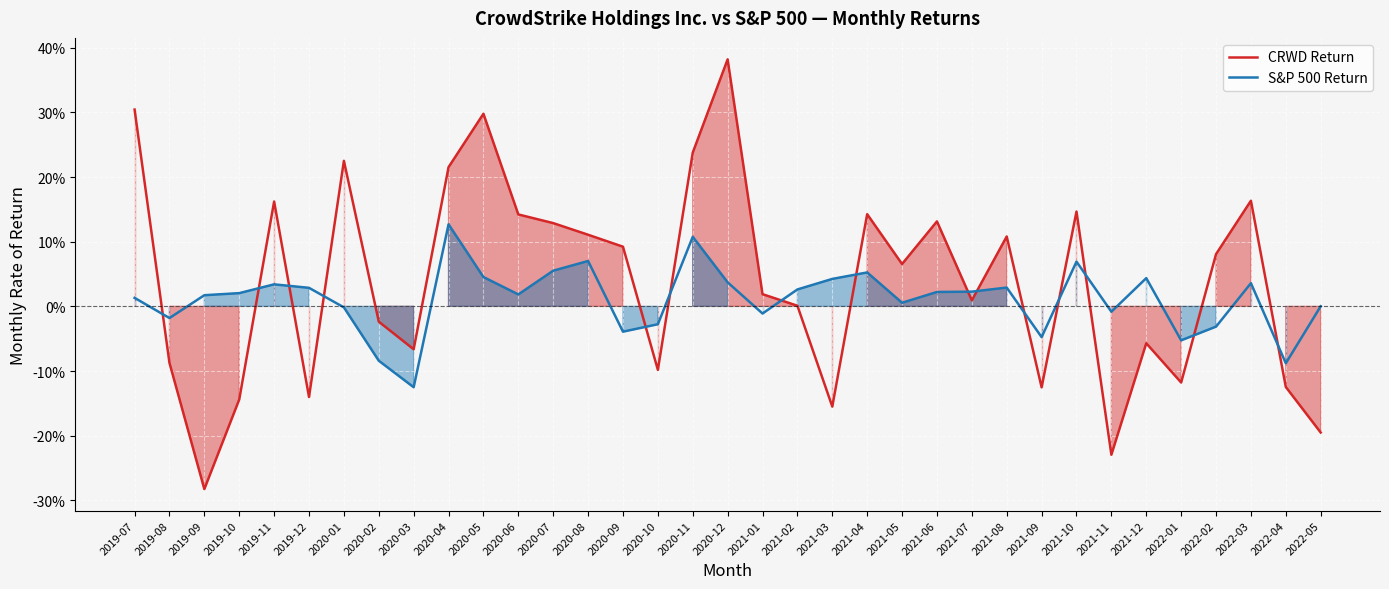

What are all the series names shown in the legend?

CRWD Return, S&P 500 Return